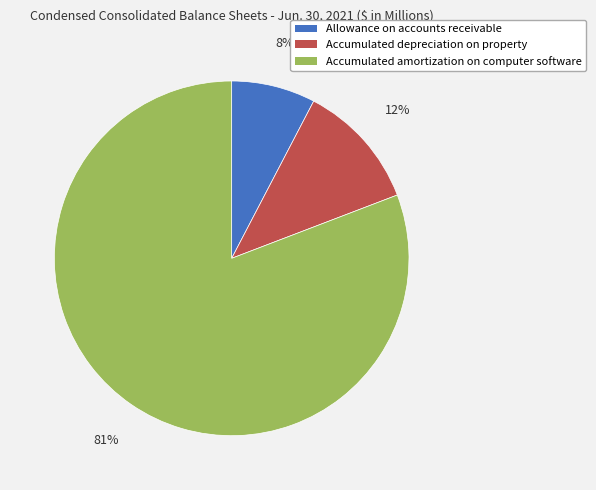

To the nearest percent, what is the average slice percentage?

33%